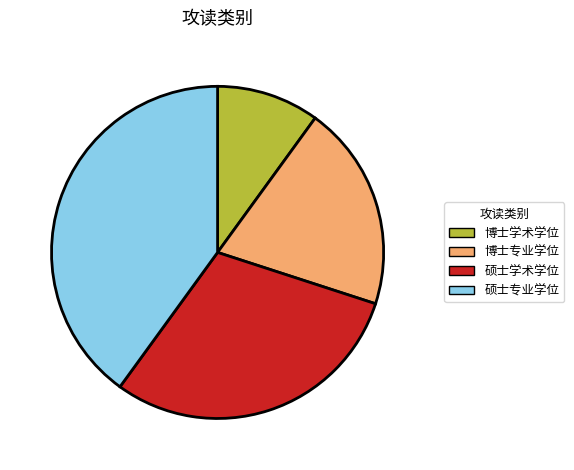

Do 硕士专业学位 and 硕士学术学位 together represent more than half of the pie?

Yes